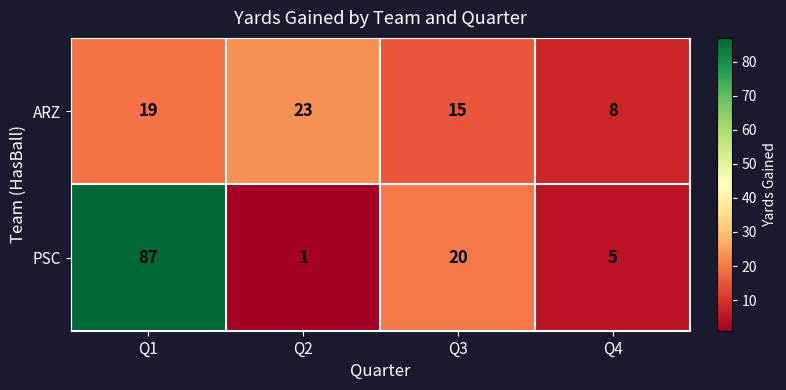

At which label does PSC first exceed 20?

Q1